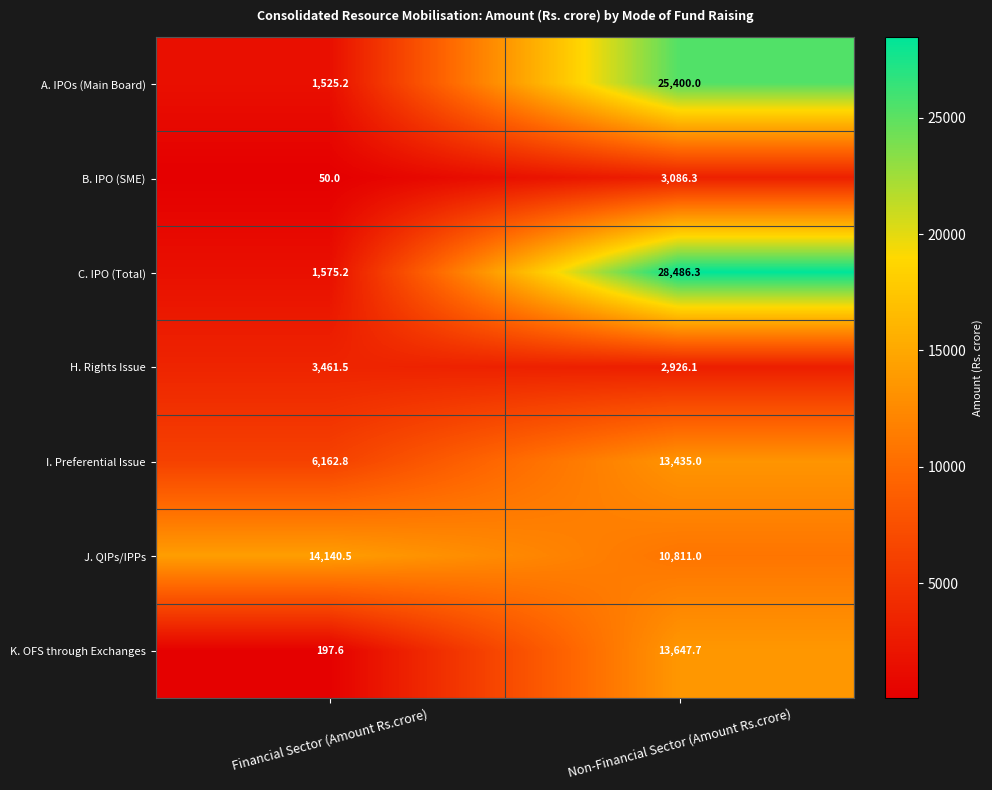

Which category has the highest value across all series?

Non-Financial Sector (Amount Rs.crore)